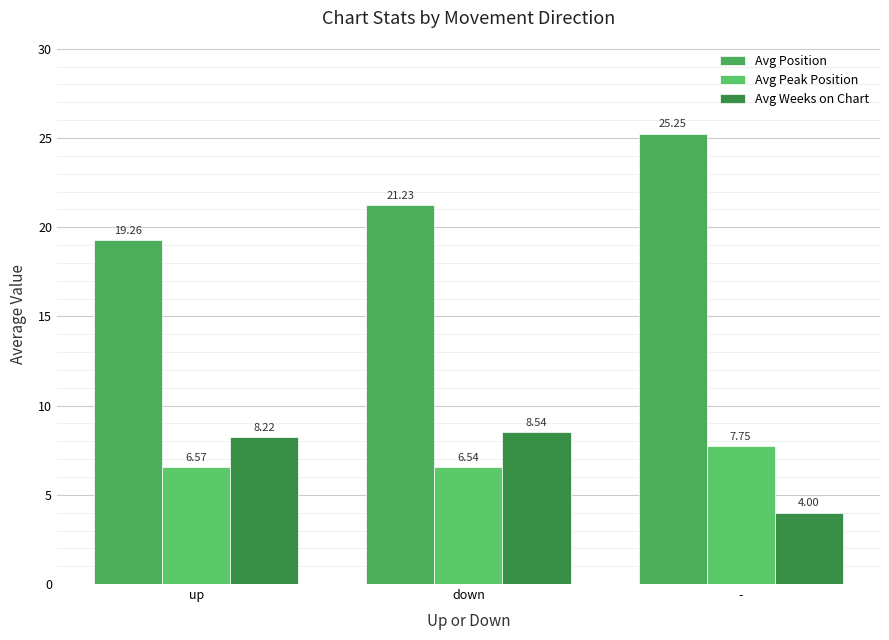

What is the sum of all Avg Peak Position values?

20.9